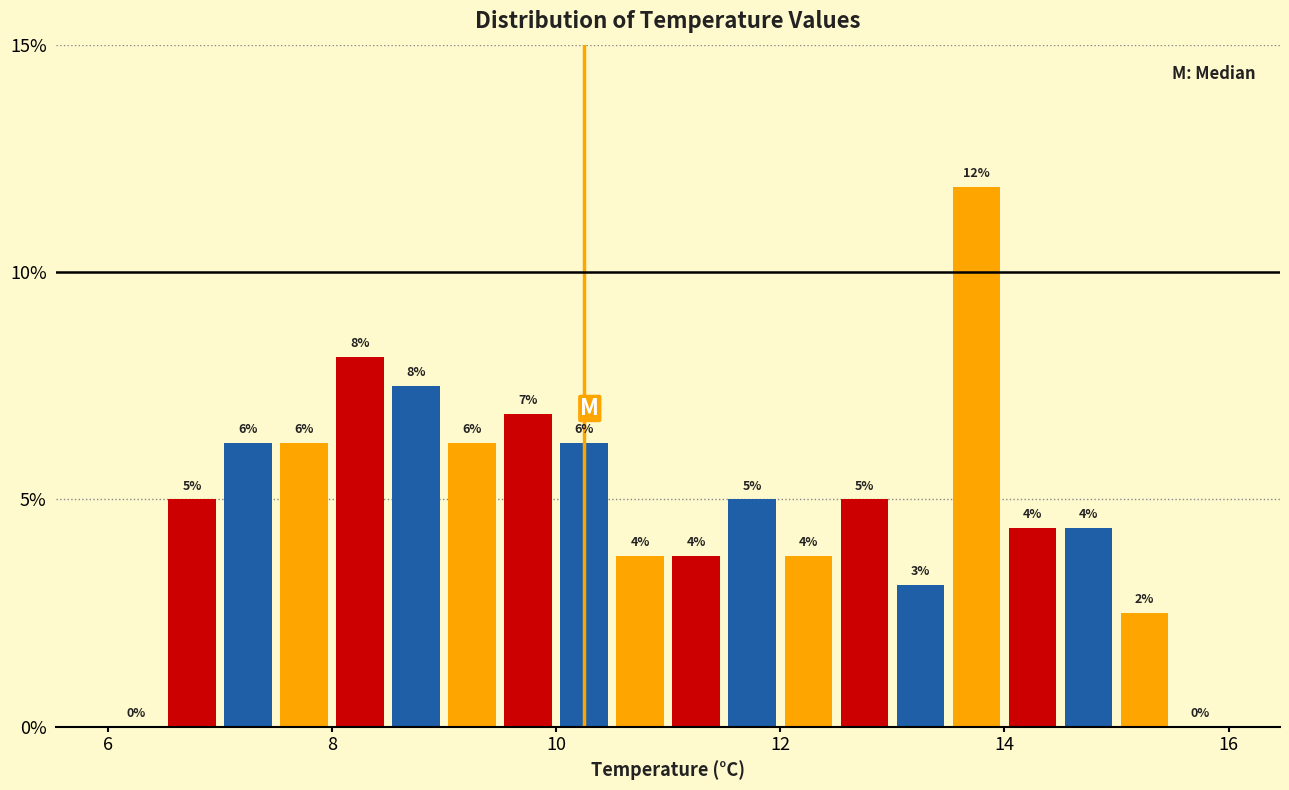

Read against the x-axis, roughly where is the centre of the tallest bar?

13.8